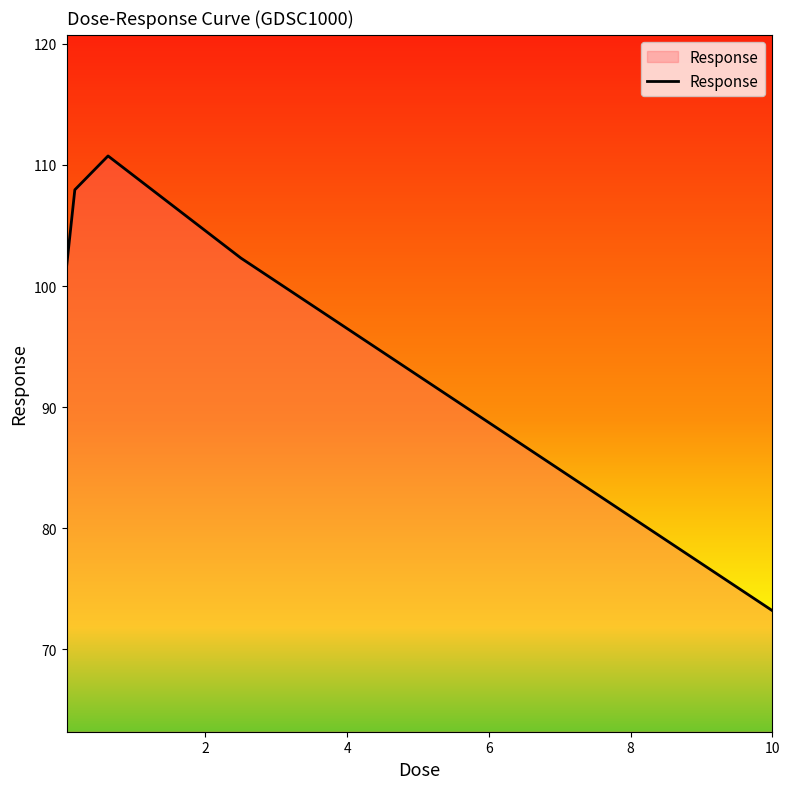

How many lines are shown in the chart?

1